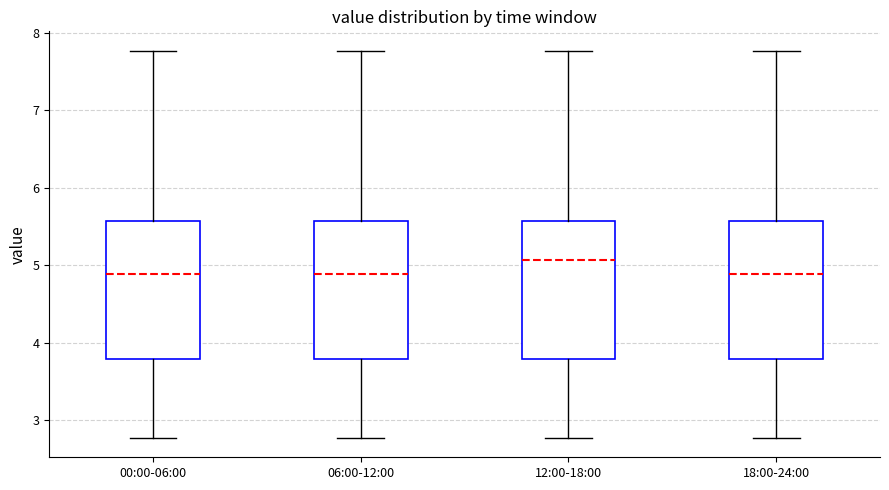

Where does the lower whisker of the box for 18:00-24:00 end on the y-axis? The values are not printed on the chart, so give them approximately, as read against the axis.

2.8